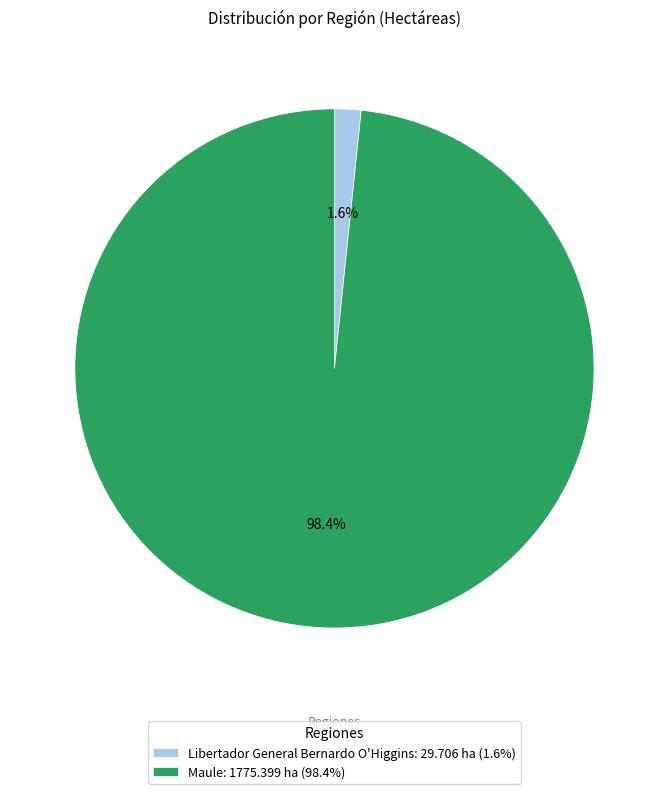

Which category has the smallest portion of the pie?

Libertador General Bernardo O'Higgins